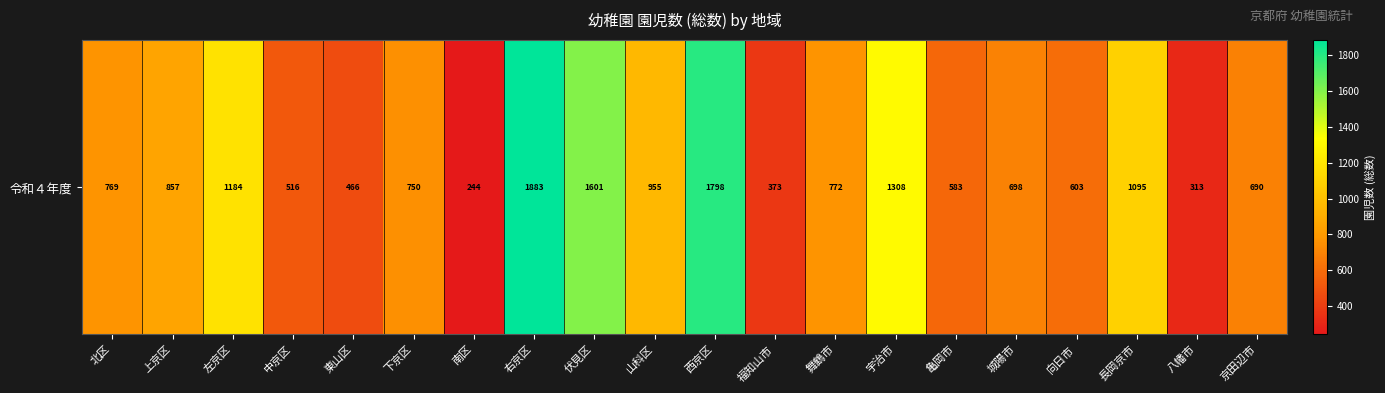

What is the ratio of the value at 東山区 to the value at 舞鶴市?

0.6